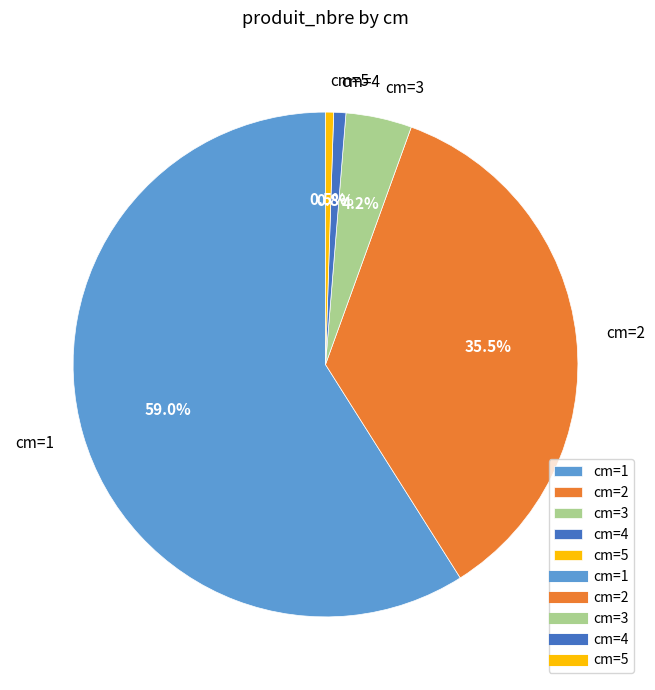

Which category has the biggest portion of the pie?

cm=1